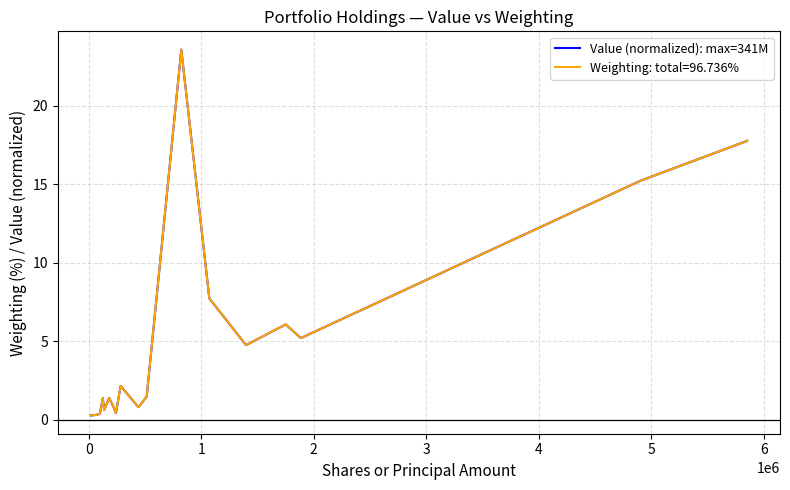

What is the greatest value displayed?

23.6